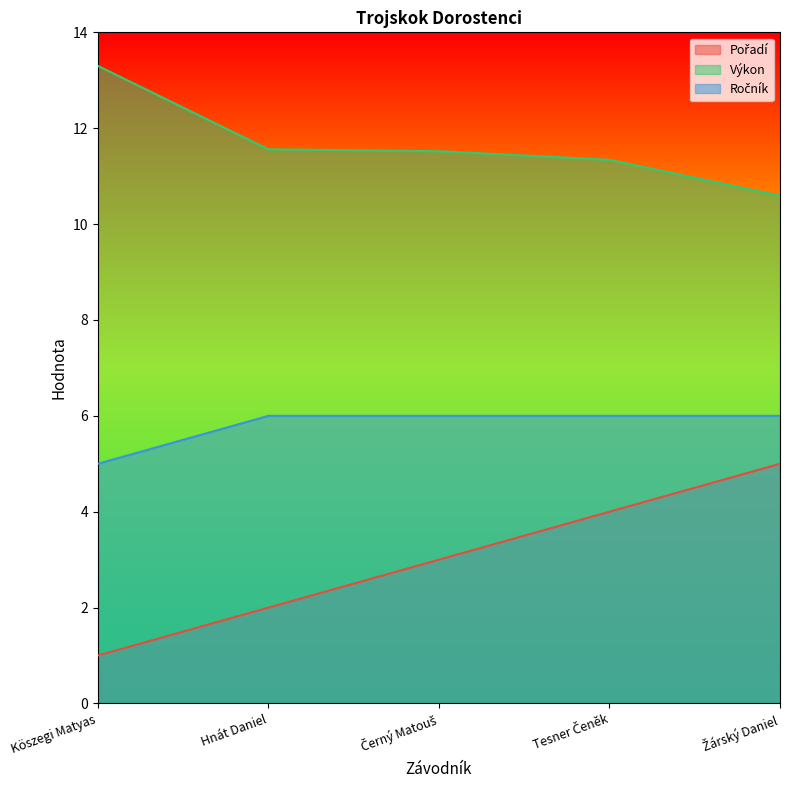

How many data points in Ročník are less than 6?

1